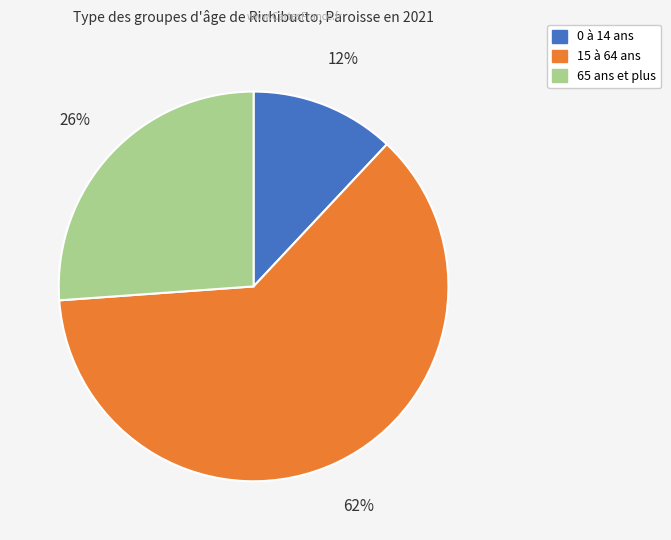

Is the sum of 65 ans et plus and 0 à 14 ans greater than half?

No